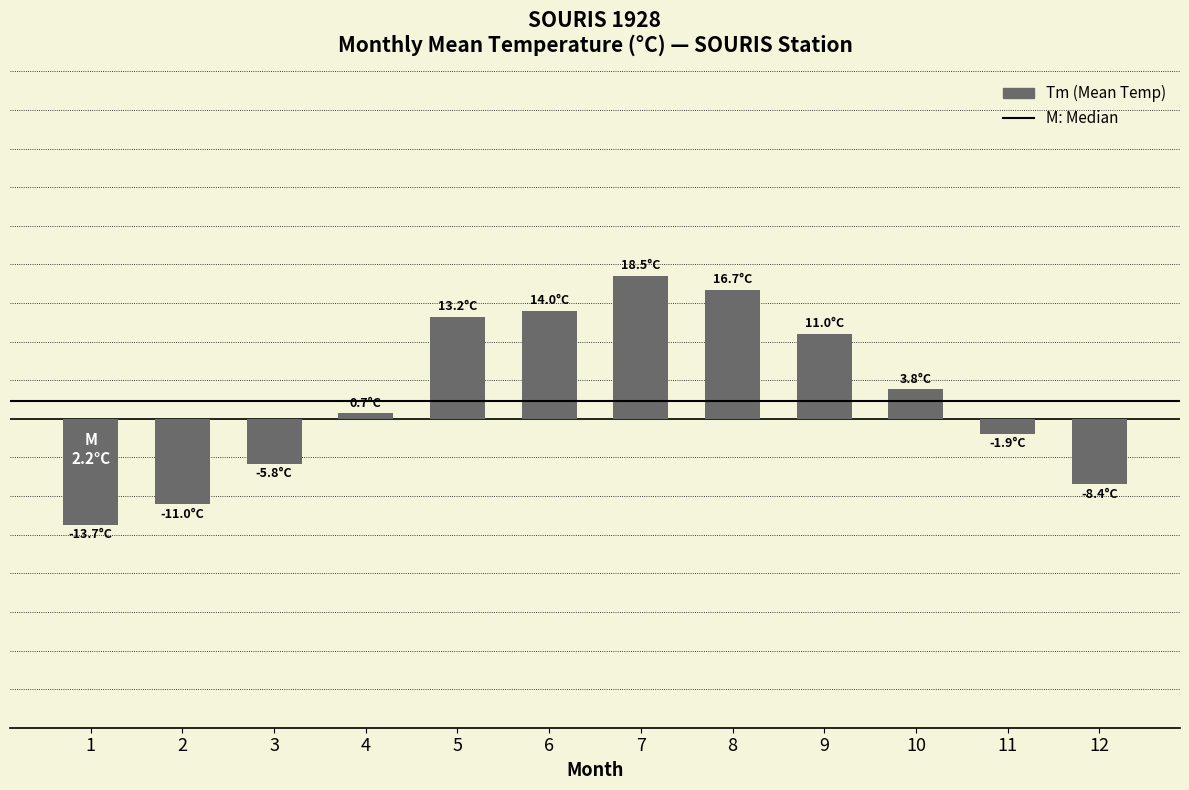

Does the chart contain any negative values?

Yes